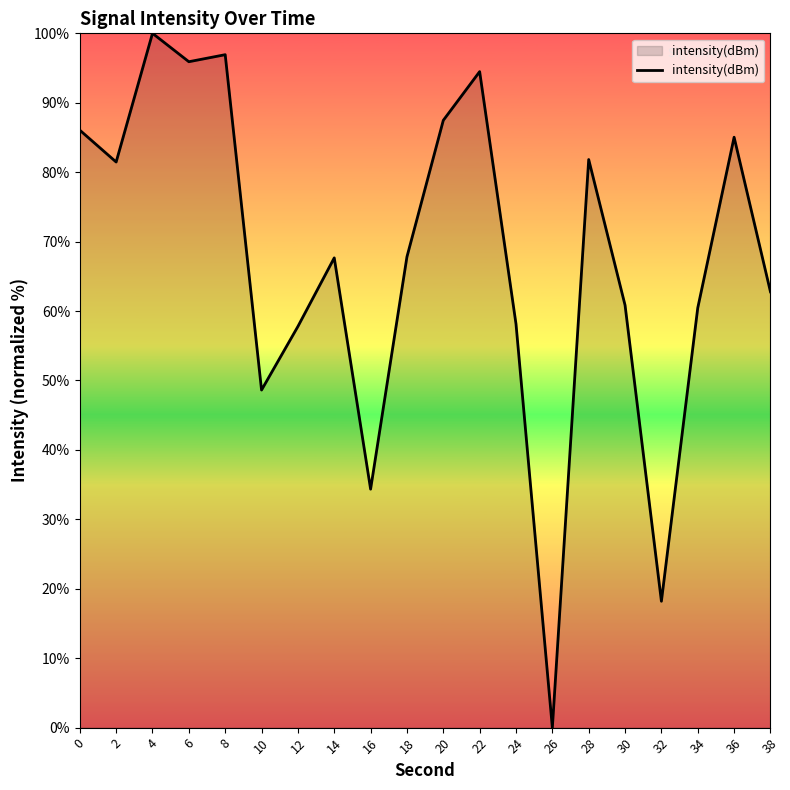

Read the value at 4.

100.0